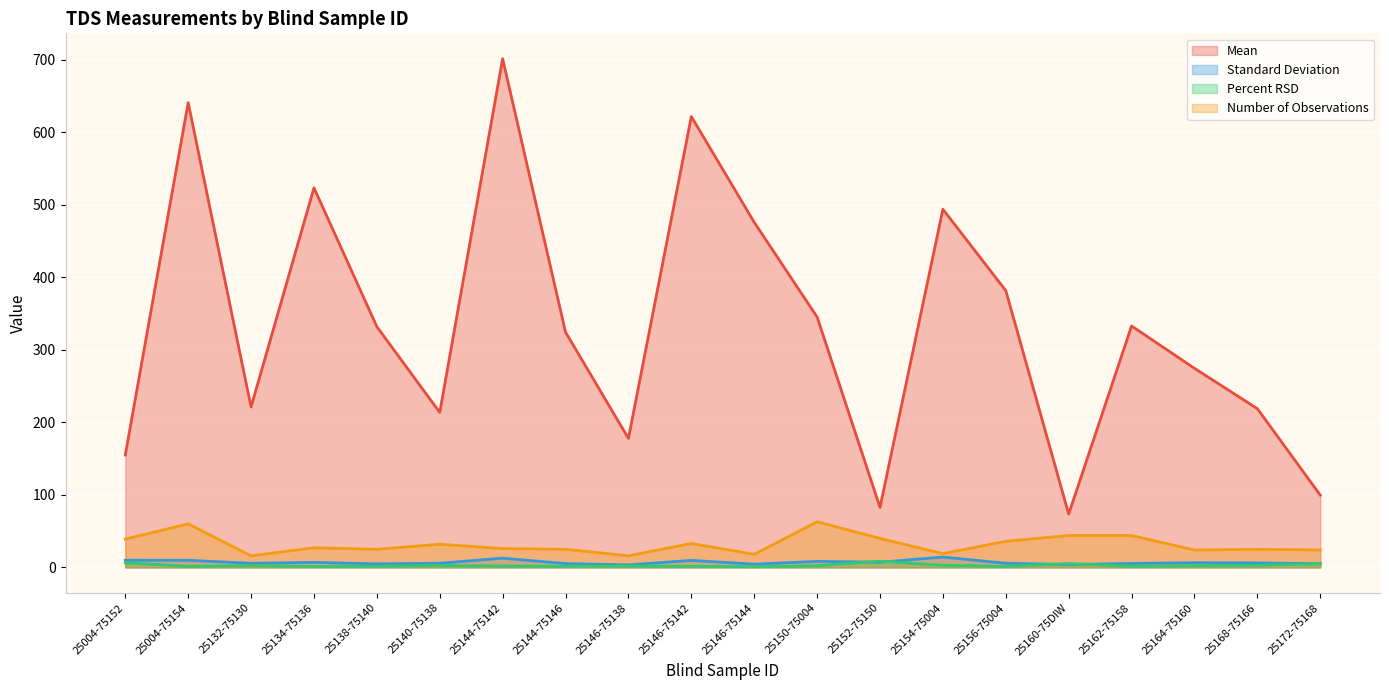

How many values in the Mean series exceed 332?

10